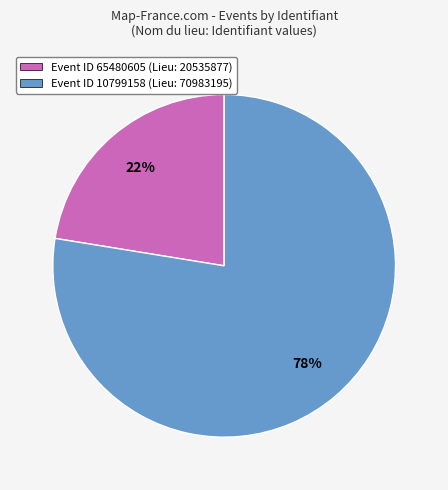

Between Event ID 10799158 (Lieu: 70983195) and Event ID 65480605 (Lieu: 20535877), which is larger?

Event ID 10799158 (Lieu: 70983195)